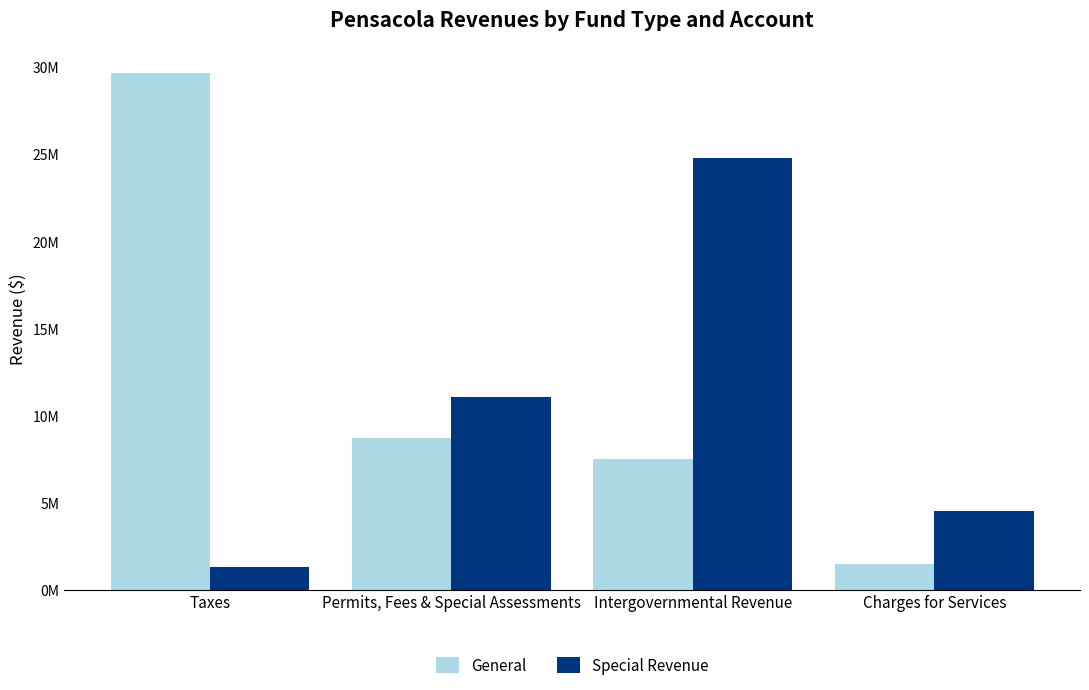

Reading left to right, what are all the values shown in this chart?

General: 29663384	8691591	7485819	1503230
Special Revenue: 1301270	11086326	24795806	4555615